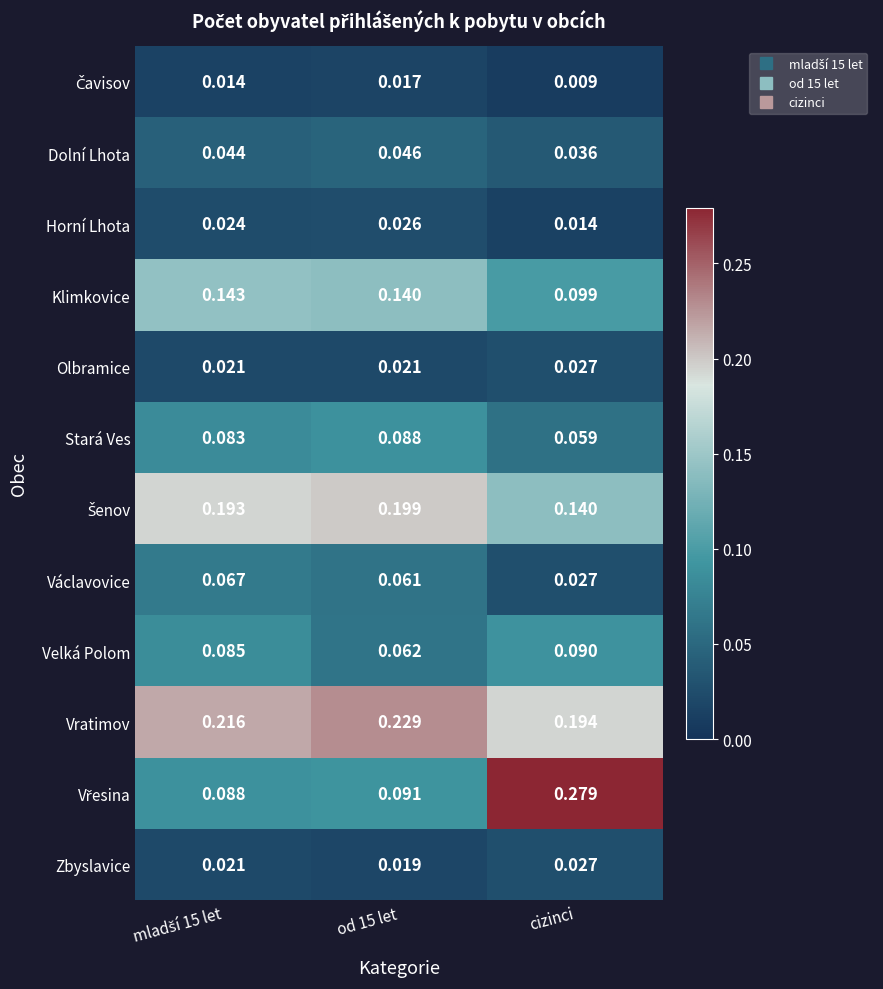

Where is Klimkovice nearest to the value 0?

cizinci